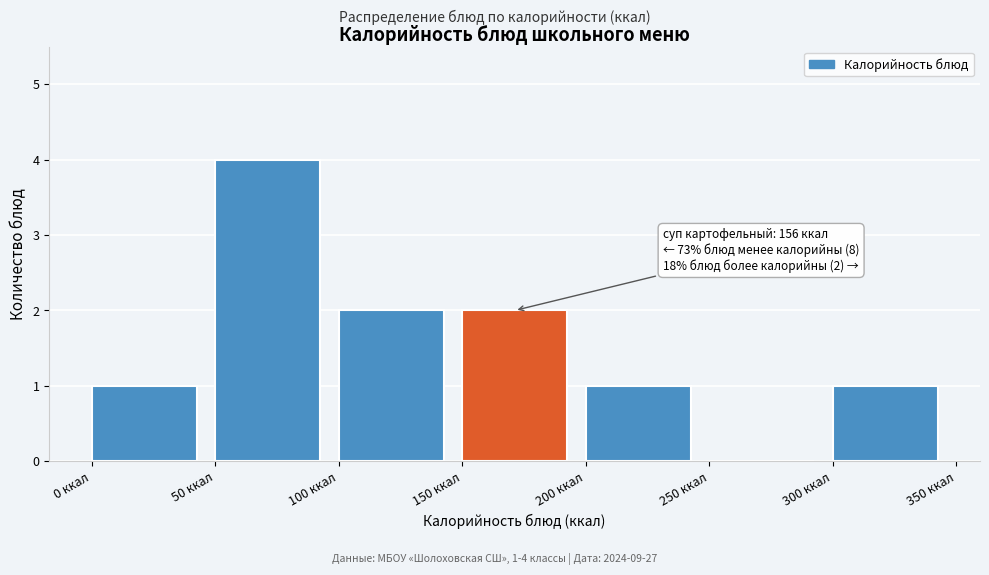

Which range on the x-axis has the tallest bar?

50 to 100